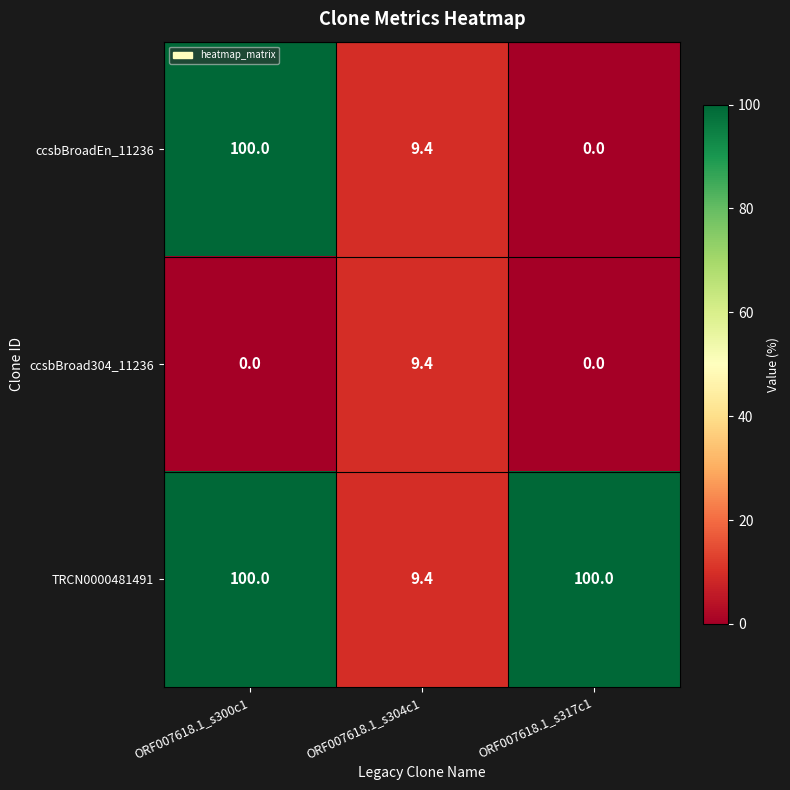

What is the greatest value displayed?

100.0